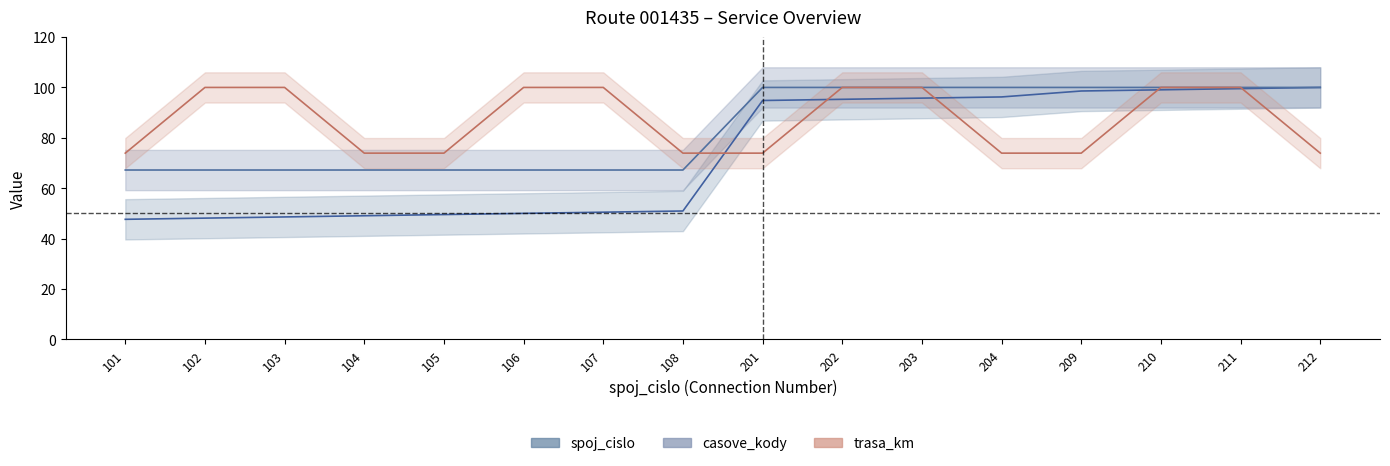

Which has a higher value, 104 or 201?

201